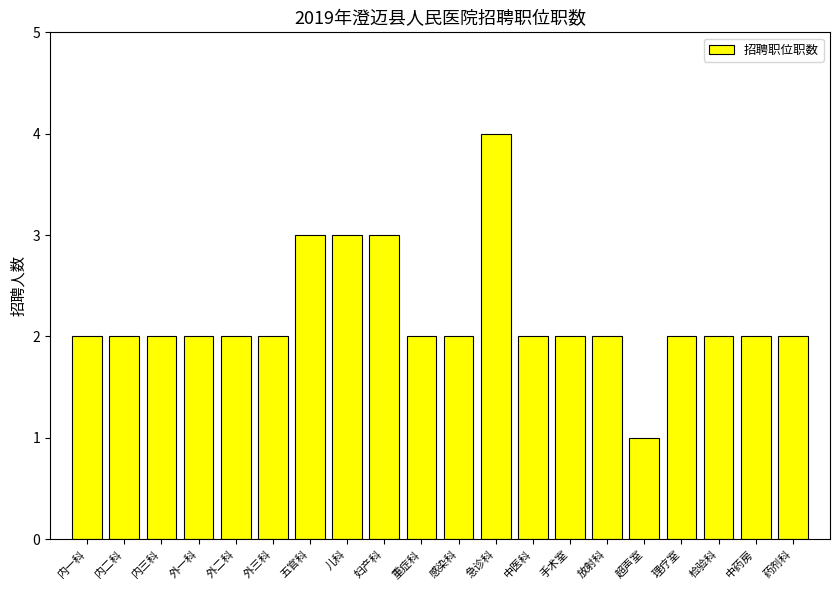

What is the label of the 3rd bar from the right?

检验科